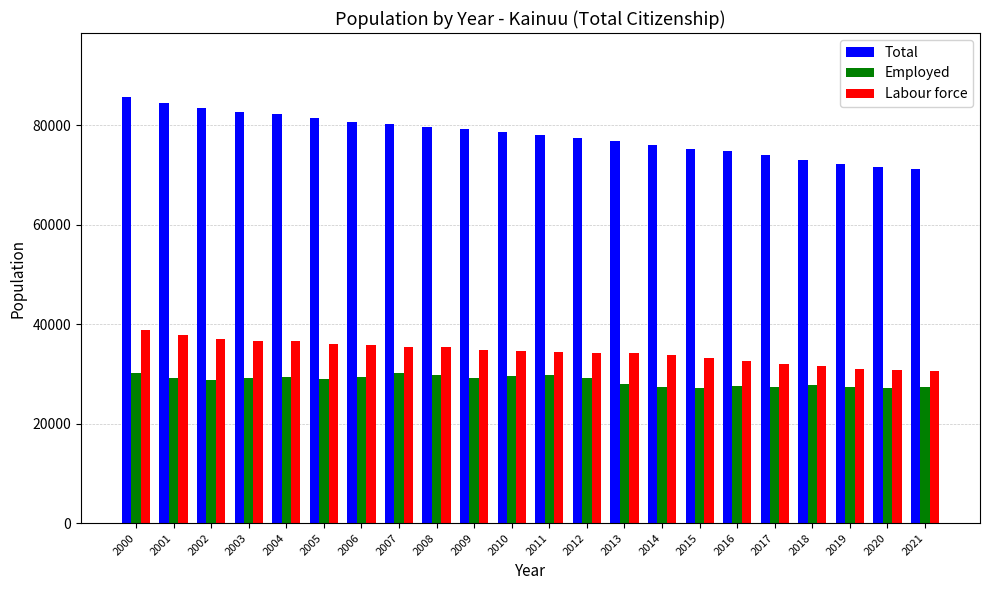

What is the difference between the highest and lowest values at 2010?

49149